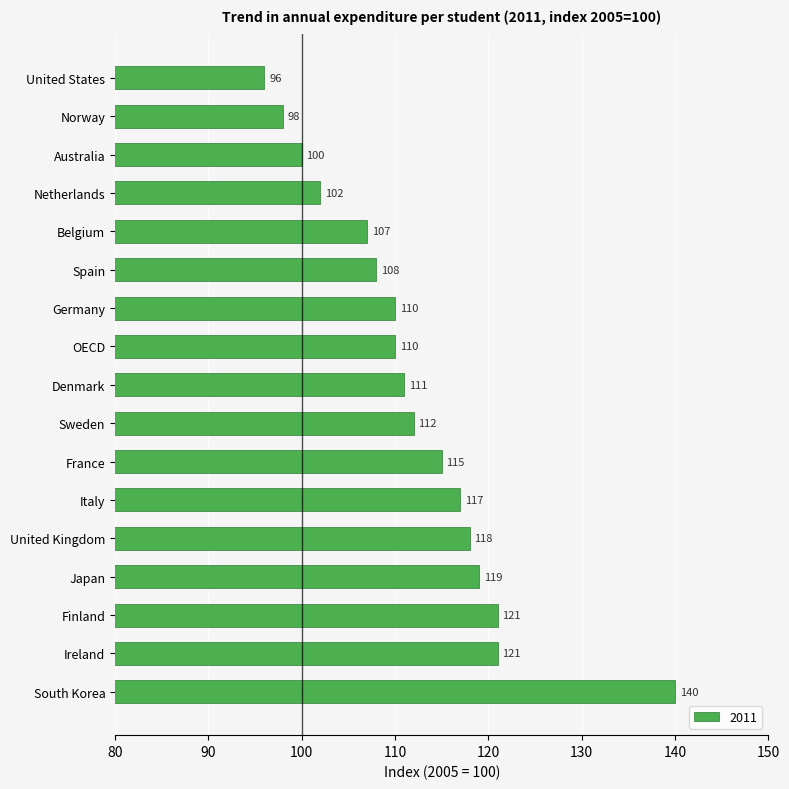

What is the greatest value displayed?

140